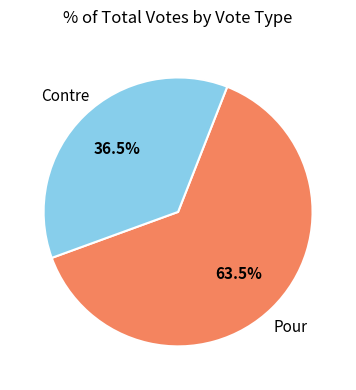

Which slice represents more than half of the pie?

Pour